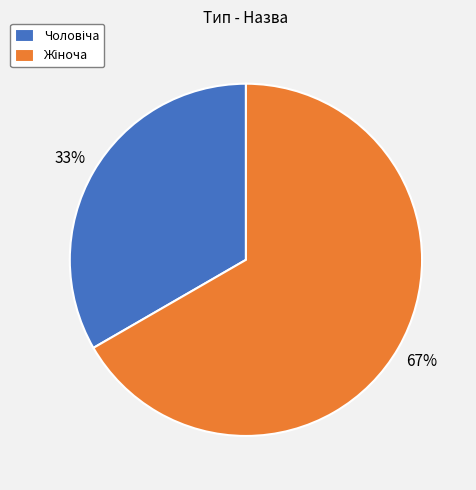

How many slices are in this pie chart?

2